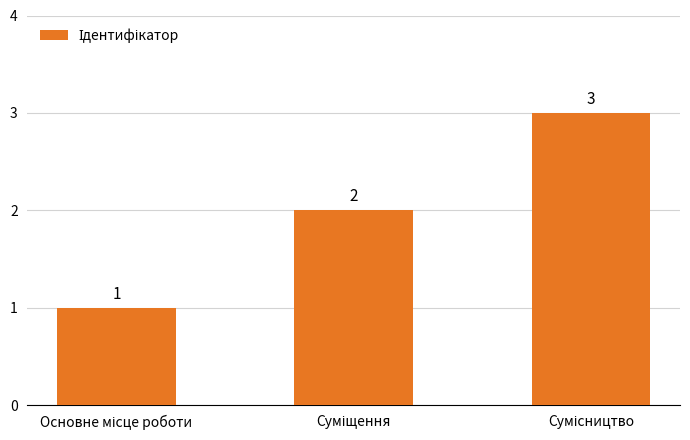

How many values are below 2?

1